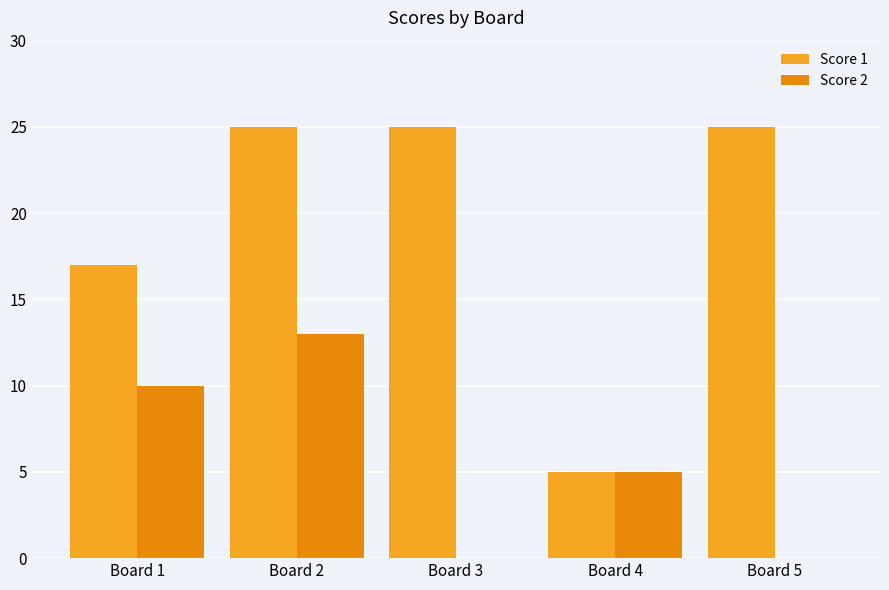

Reading left to right, extract all data points from this chart.

Score 1: Board 1=17	Board 2=25	Board 3=25	Board 4=5	Board 5=25
Score 2: Board 1=10	Board 2=13	Board 3=0	Board 4=5	Board 5=0